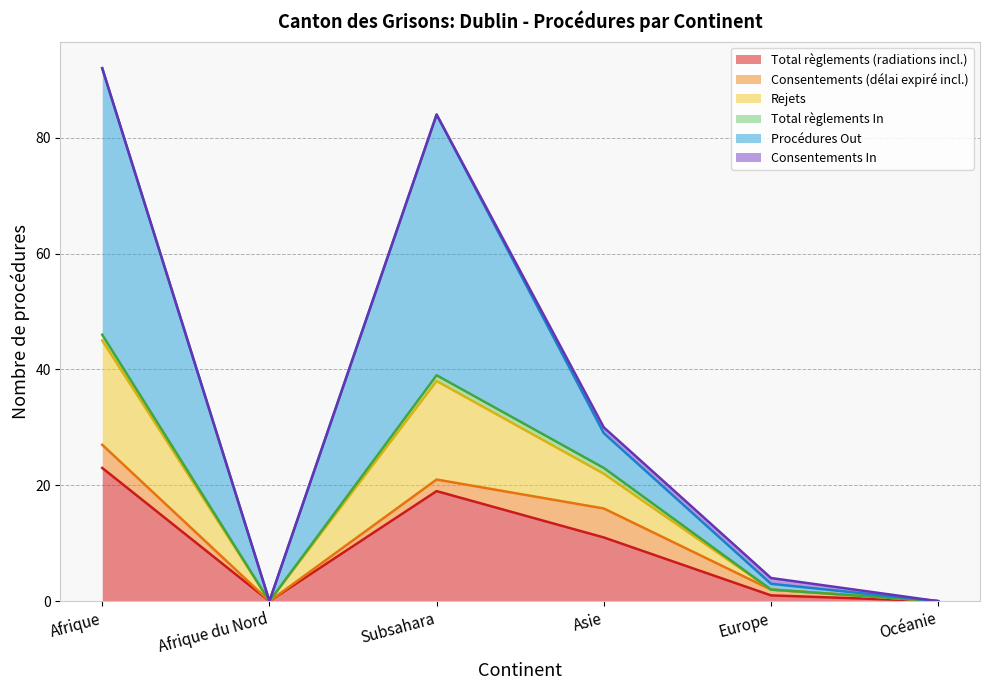

True or false: Rejets and Total règlements (radiations incl.) cross at least once.

False